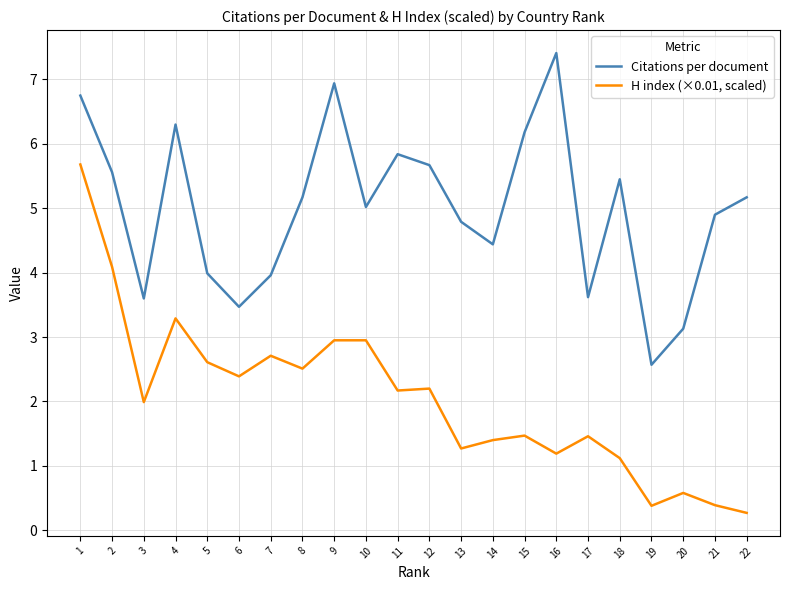

What is the spread (max minus min) of values at 19?

2.2